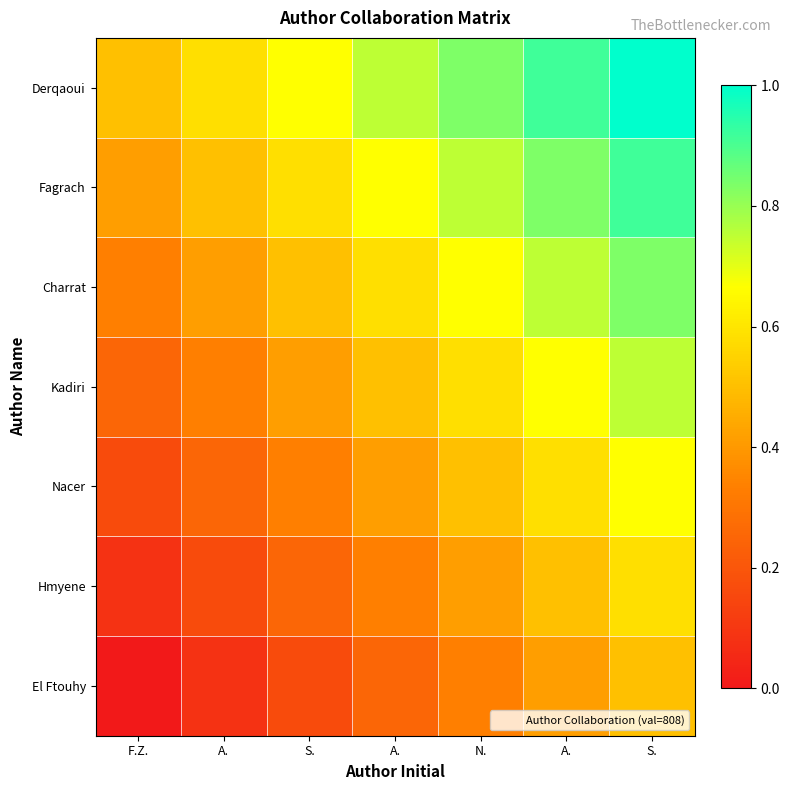

Which series has the widest spread of values?

El Ftouhy